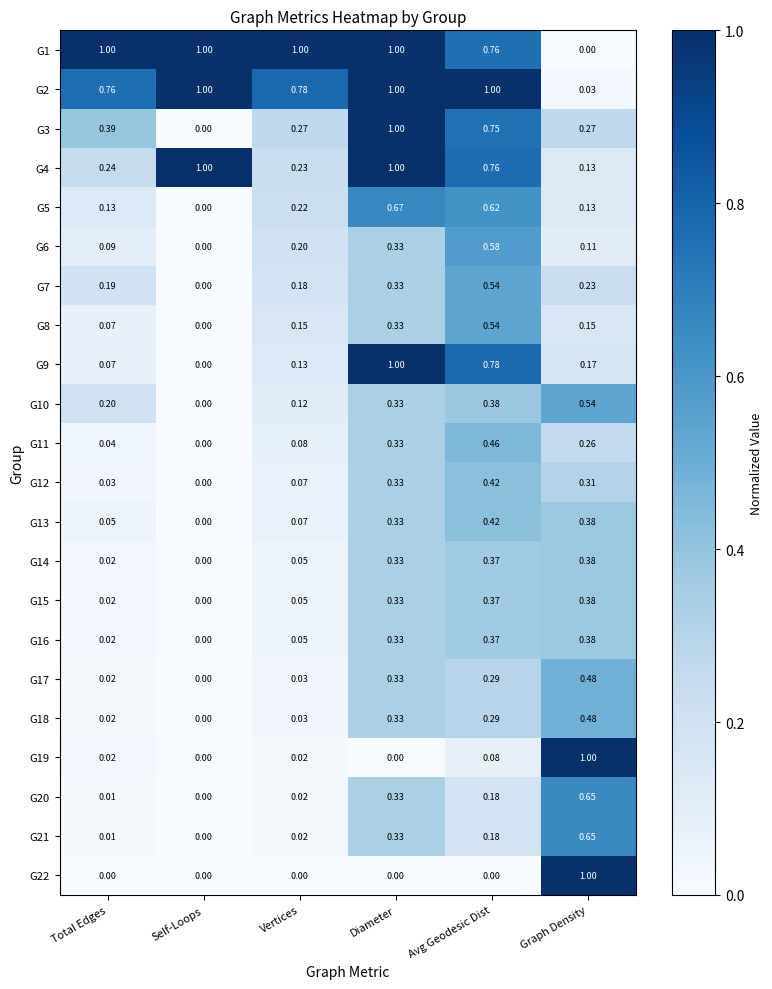

List the labels in order of G9 value, smallest first.

Self-Loops, Total Edges, Vertices, Graph Density, Avg Geodesic Dist, Diameter